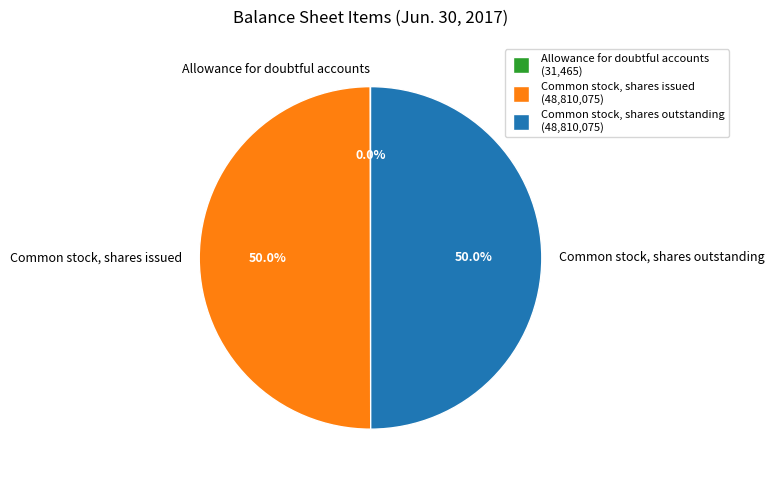

What is the ratio of the value at Common stock, shares issued to the value at Common stock, shares outstanding?

1.0